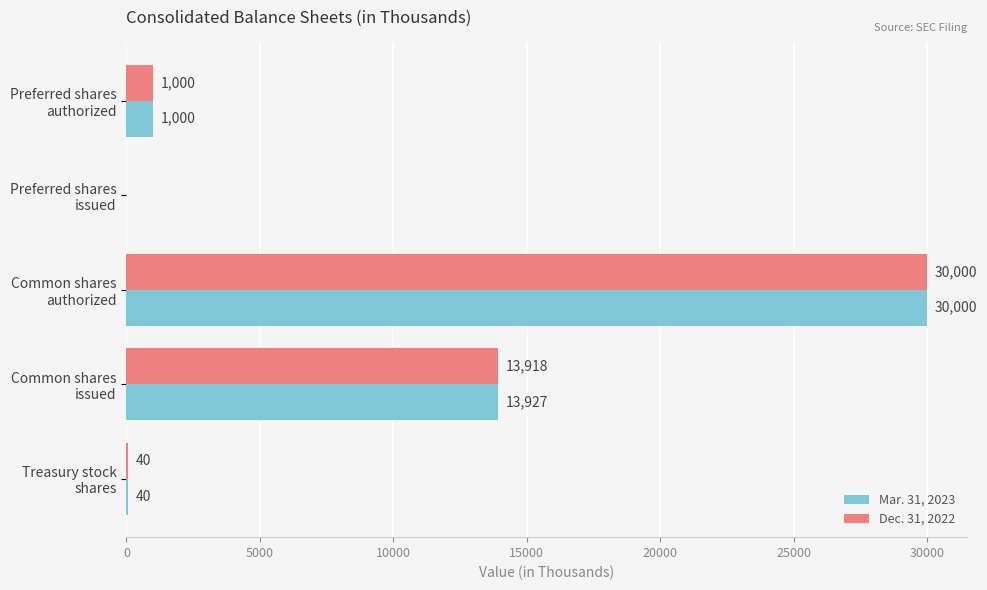

What is the sum of all Mar. 31, 2023 values?

44967